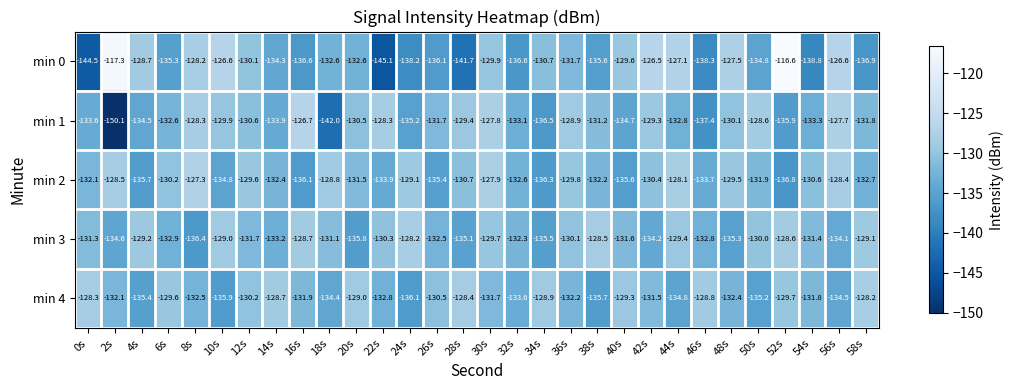

What is the spread (max minus min) of values at 34s?

7.6